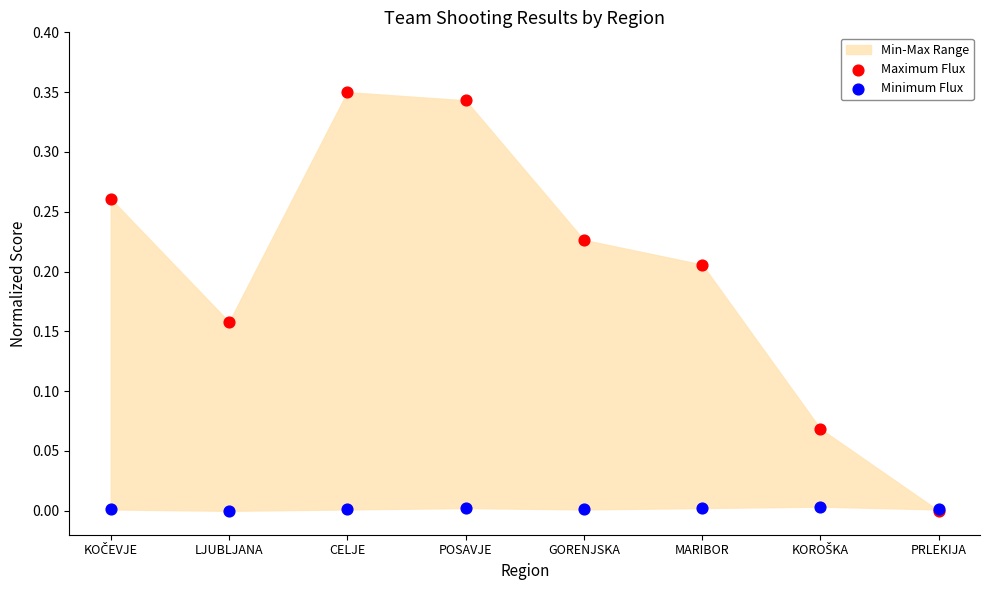

Which series contains the lowest Y value?

Maximum Flux